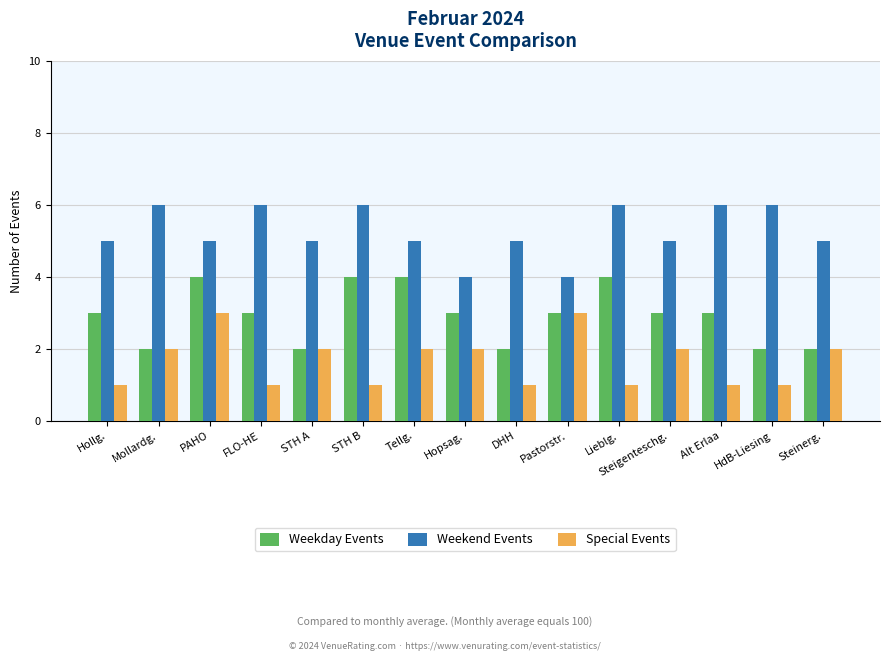

The value of Weekend Events at Tellg. is 1. True or false?

False